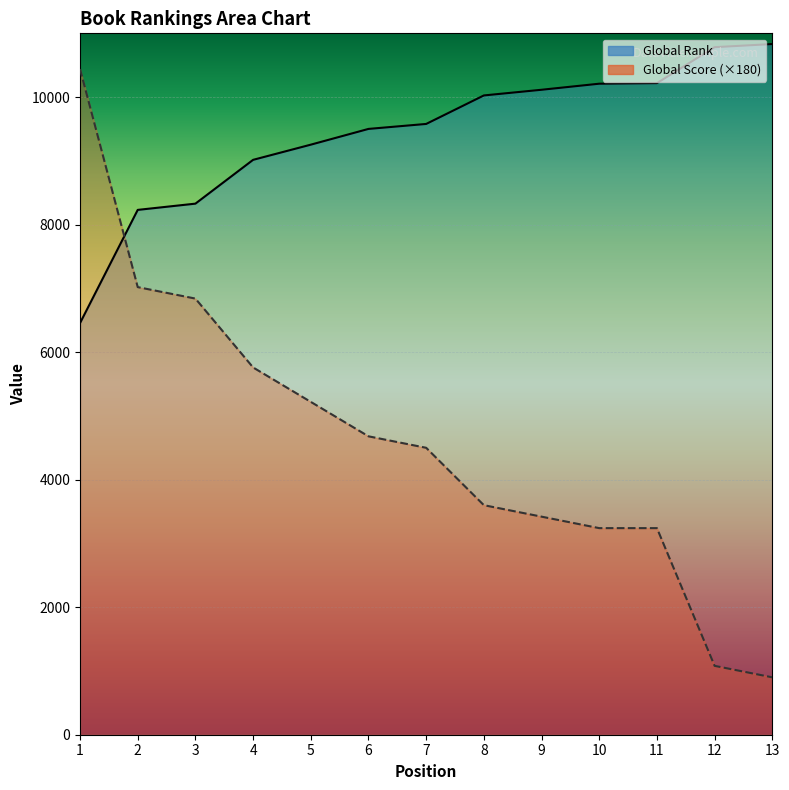

Where is Global Score nearest to the value 5670?

4